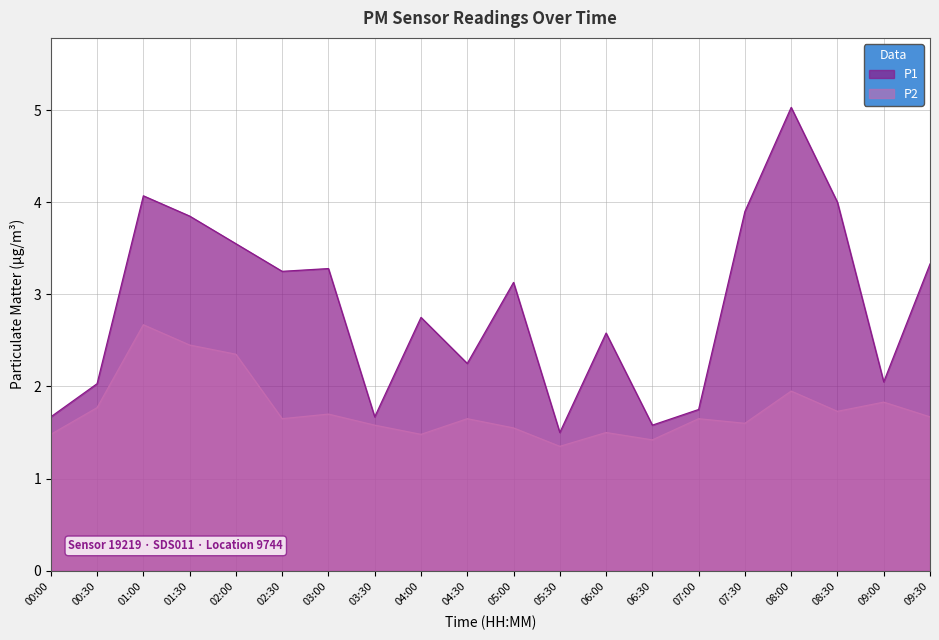

At which category is the sum across all series the highest?

08:00